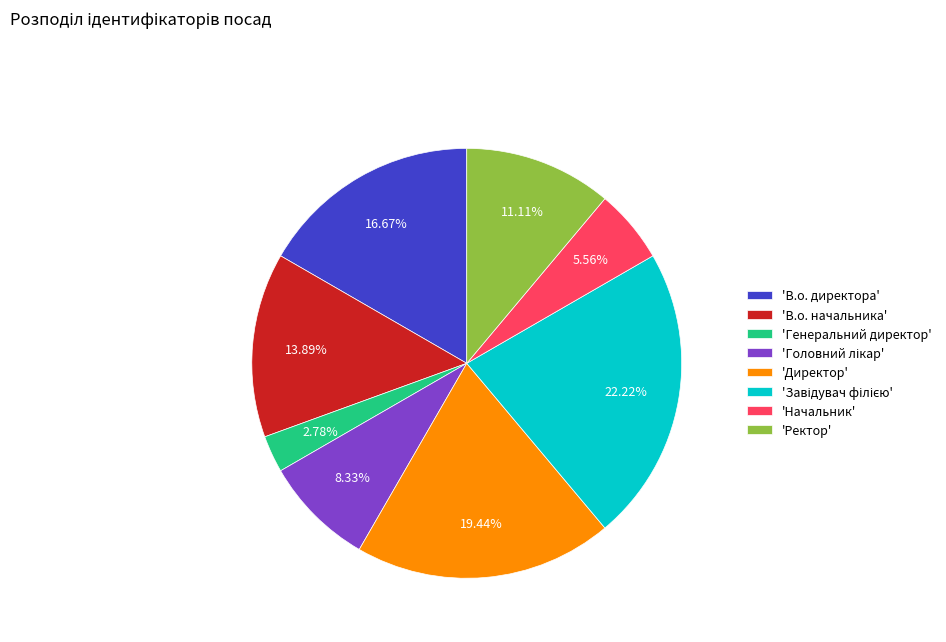

What is the smallest slice in the pie chart?

'Генеральний директор'